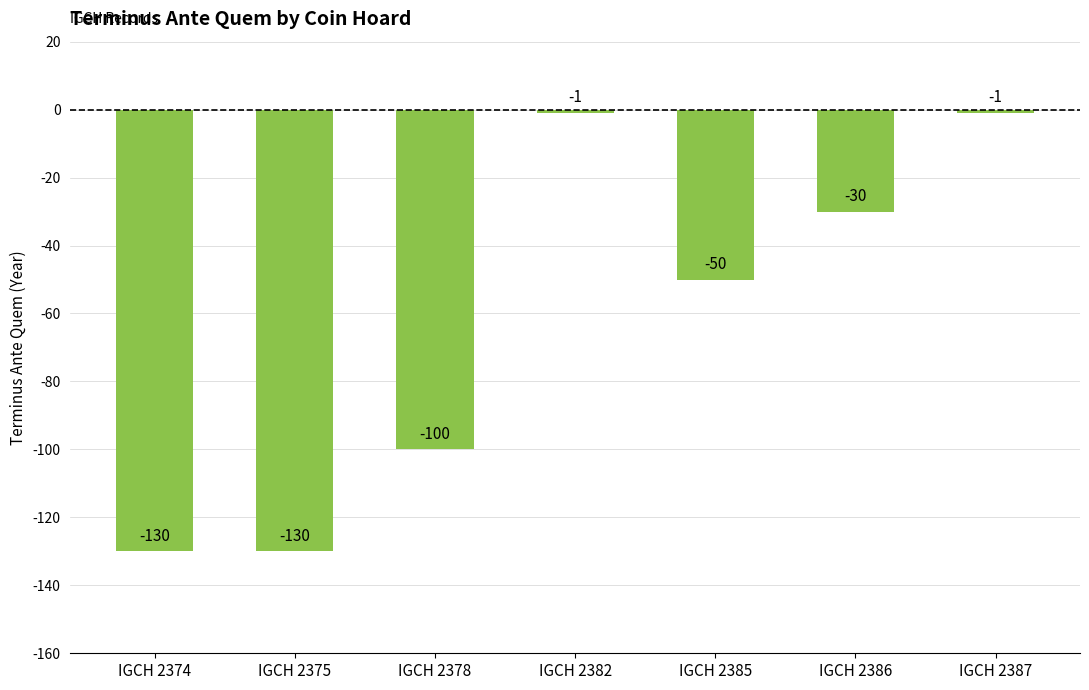

What is the difference between the second highest and second lowest values?

129